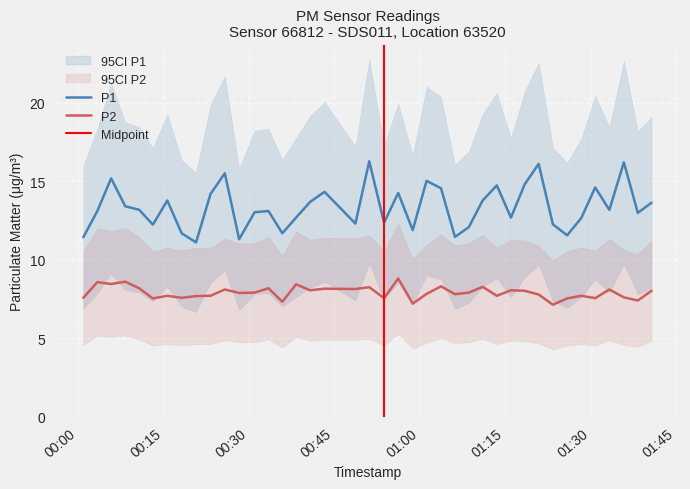

Which category has the lowest value in the P2 series?

2023-10-13T01:23:23